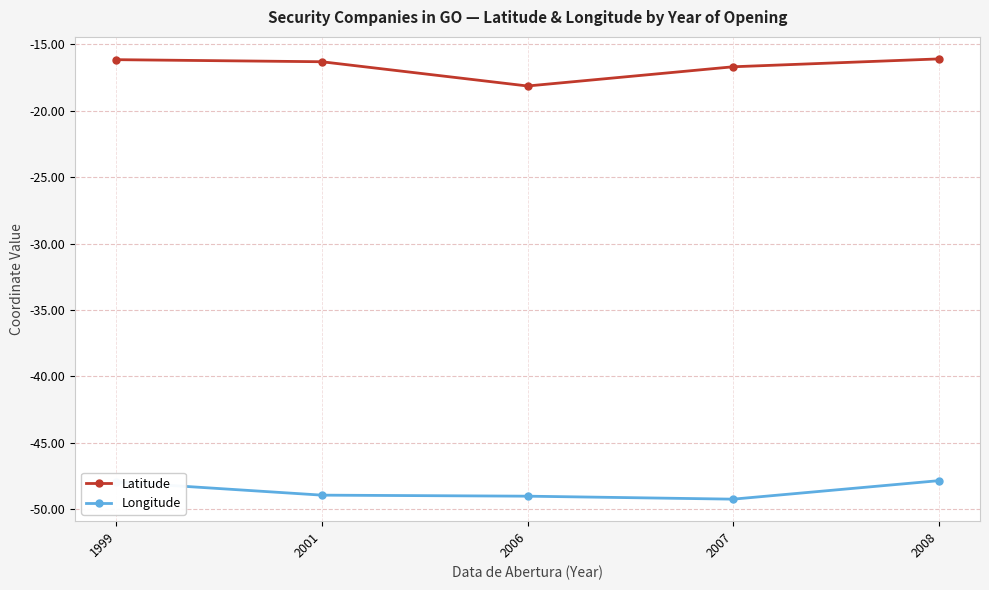

True or false: Longitude and Latitude cross at least once.

False